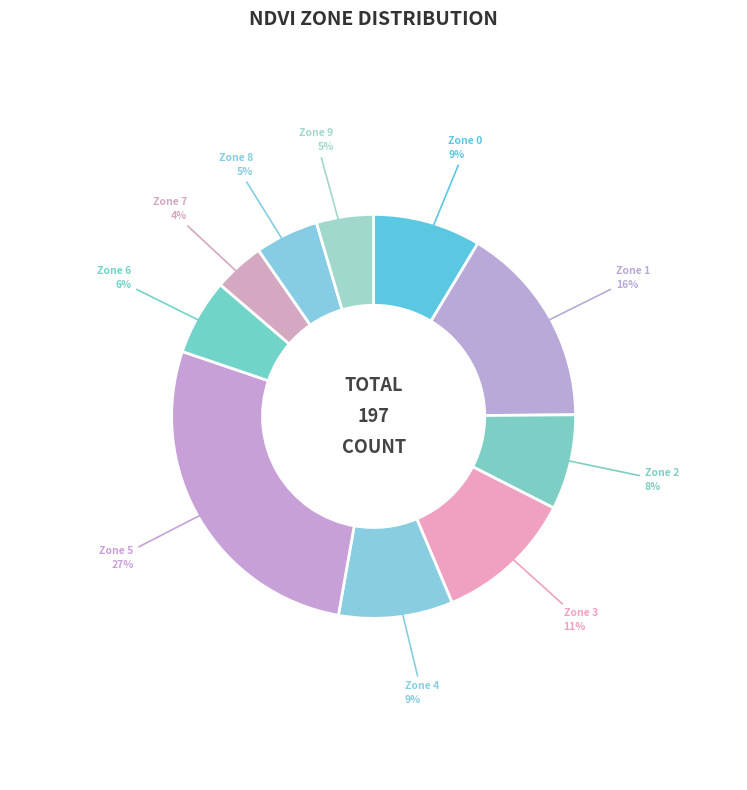

To the nearest percent, what percentage of the pie is Zone 4?

9%